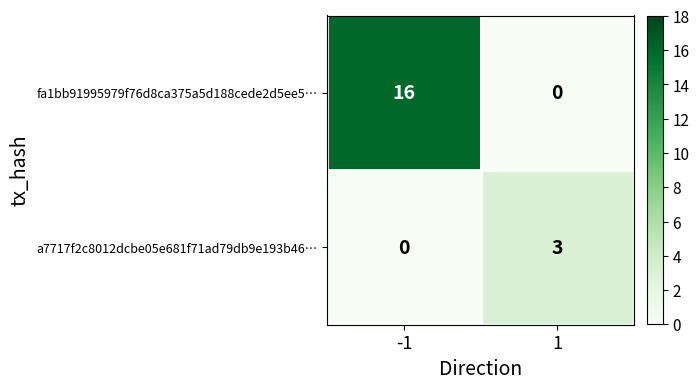

Rank the series by their maximum value, from highest to lowest.

fa1bb91995979f76d8ca375a5d188cede2d5ee5…, a7717f2c8012dcbe05e681f71ad79db9e193b46…